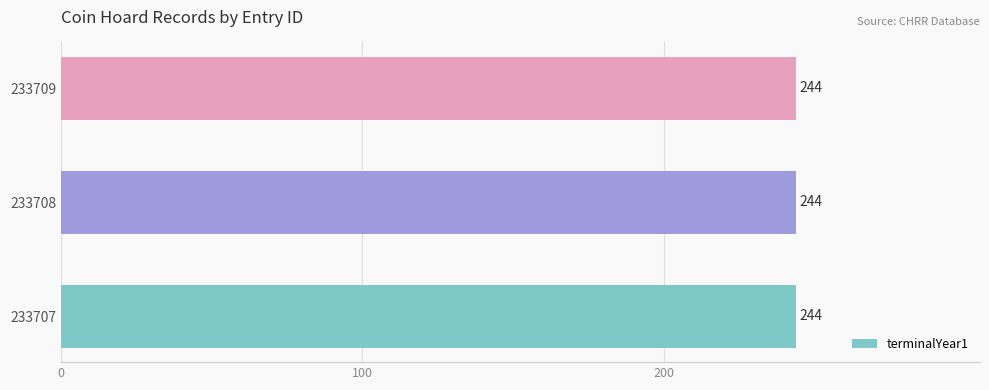

Read the terminalYear1 value at 233708.

244.0